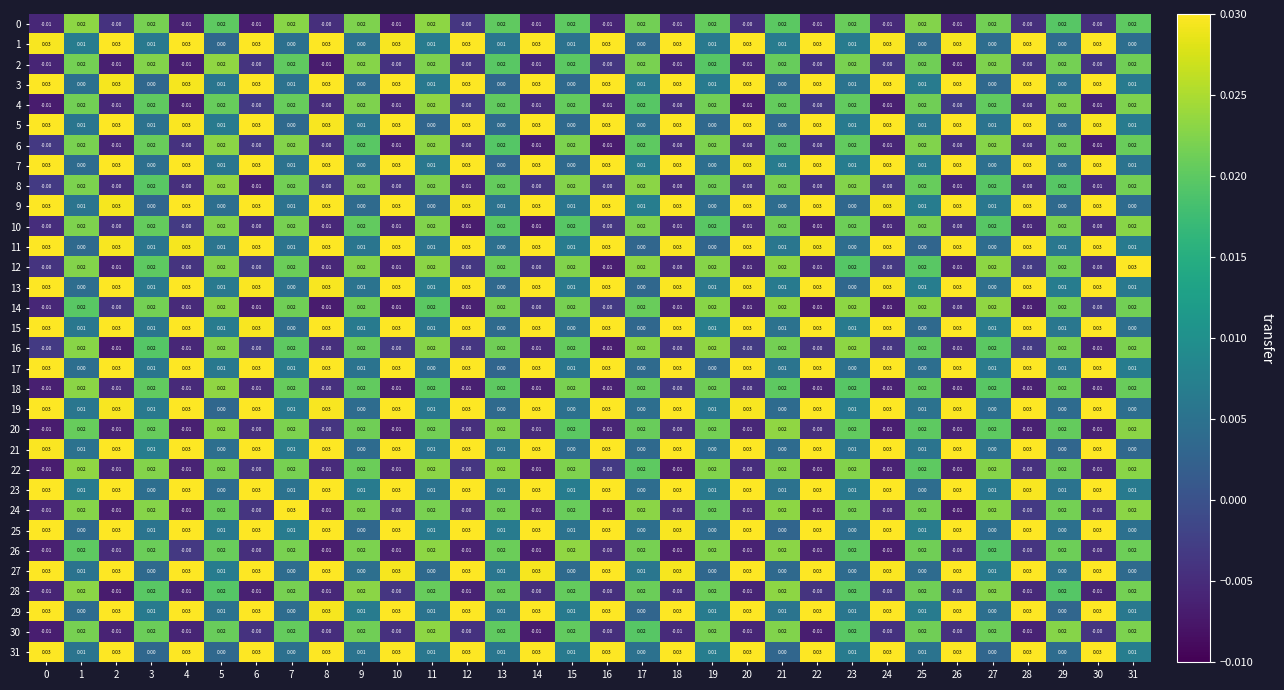

How many values in the 26 series are below 0?

10